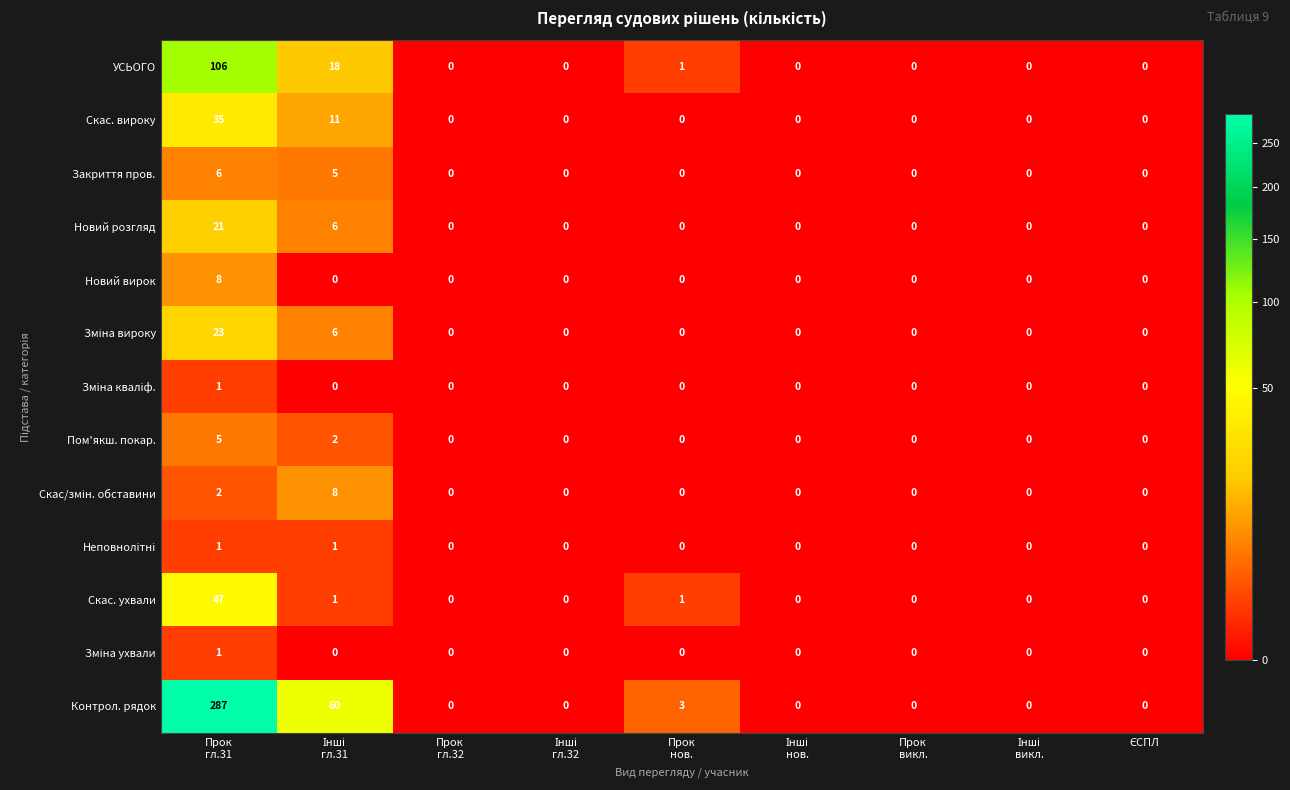

Count the number of data series in this chart.

13